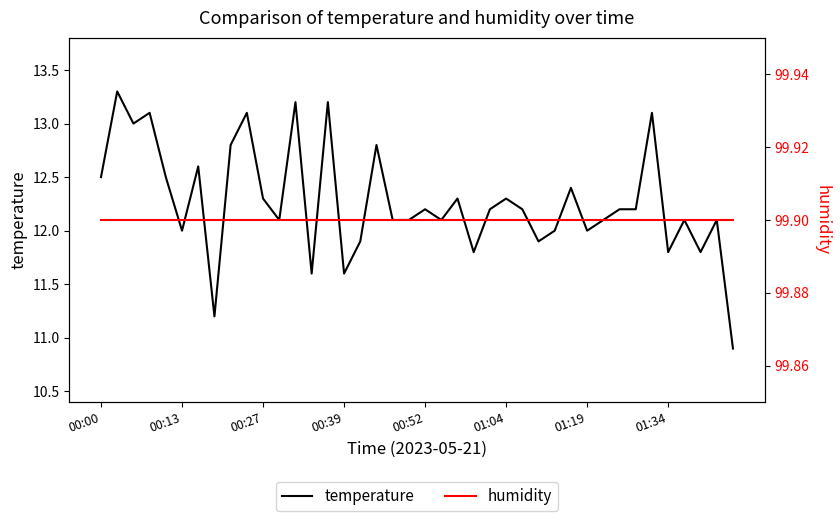

Rank the series by their average value, from highest to lowest.

humidity, temperature